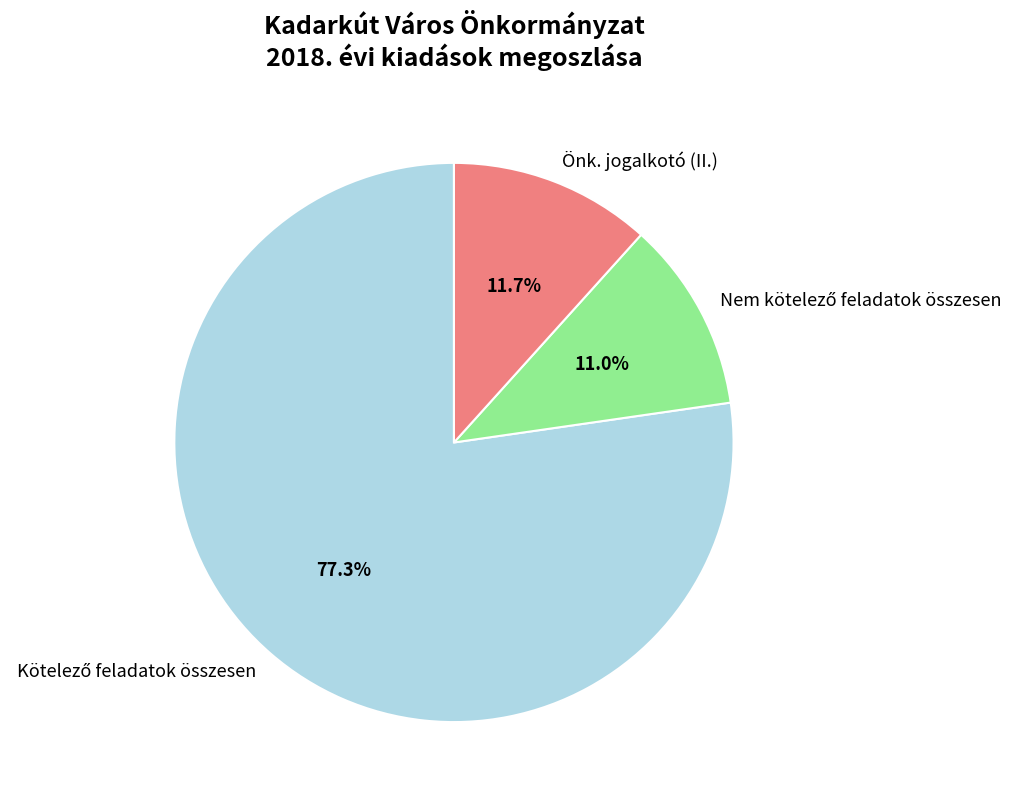

Does any single category account for the majority?

Yes